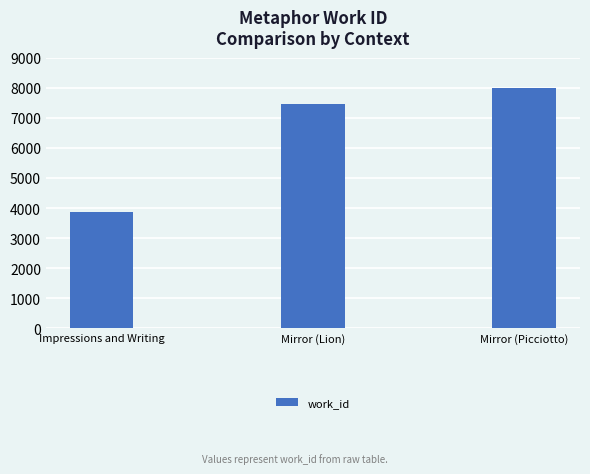

What is the minimum value shown in the chart?

3866